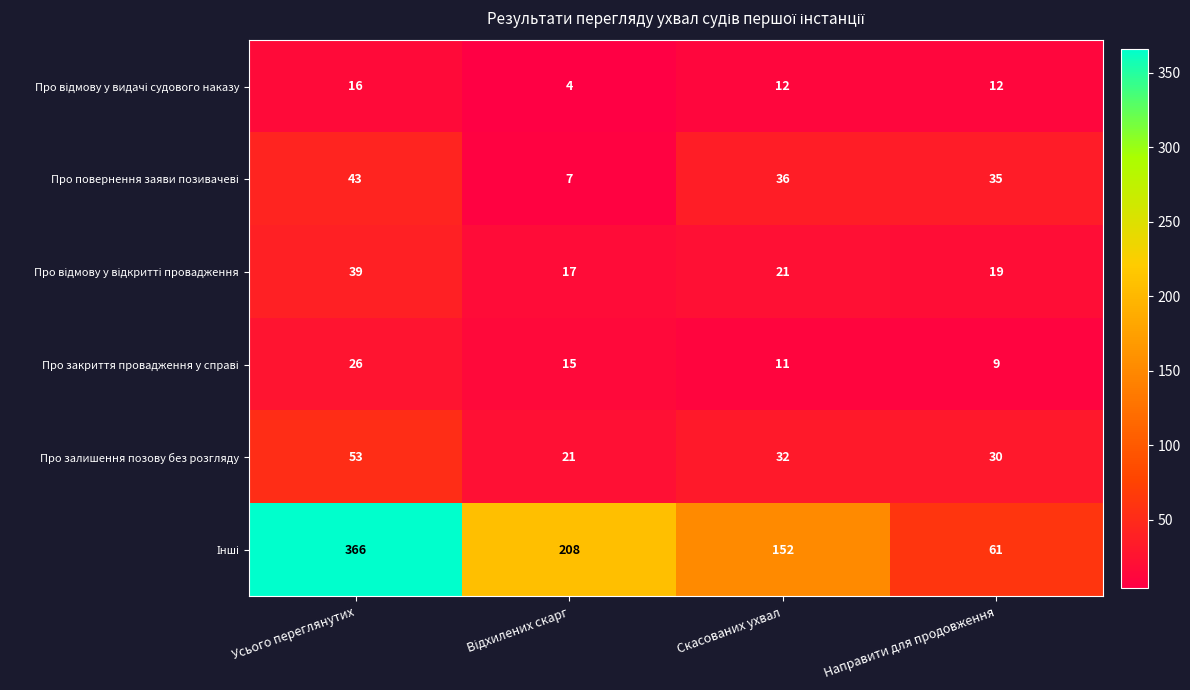

How many series are shown in this chart?

6